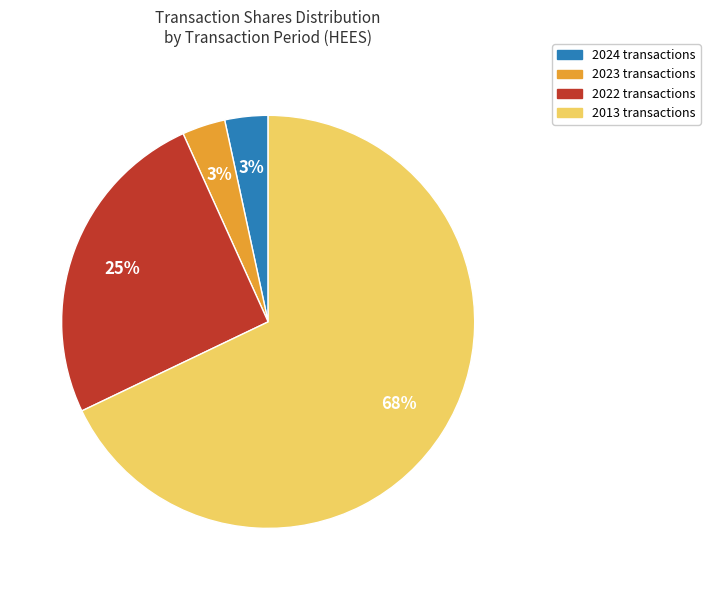

To the nearest percent, what percentage of the pie is 2024 transactions?

3%